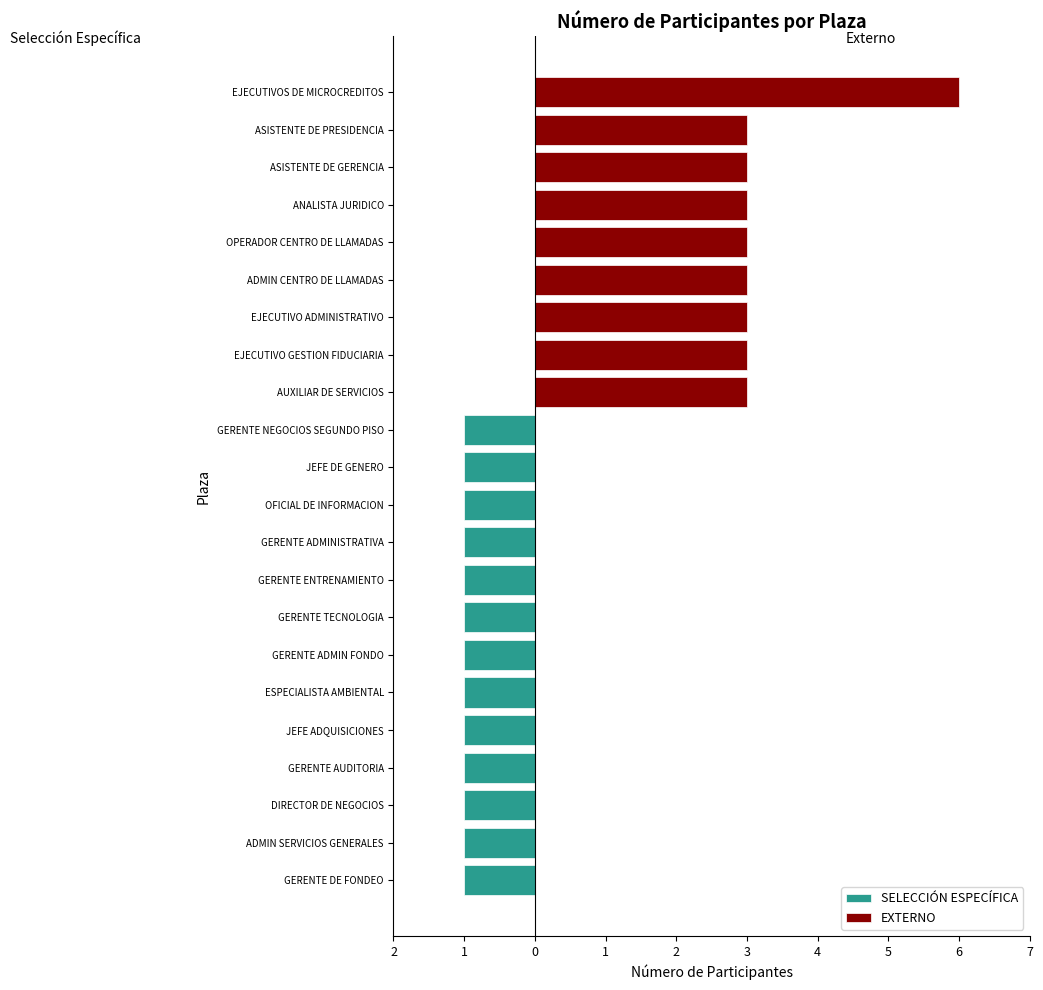

Rank the series by their maximum value, from highest to lowest.

EXTERNO, SELECCIÓN ESPECÍFICA